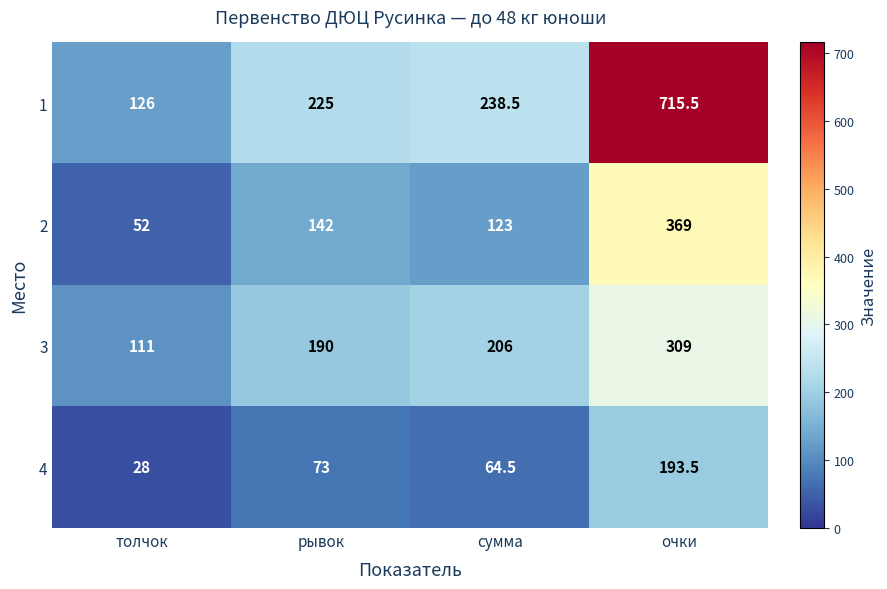

What is the difference between the second highest and minimum values in the 4 series?

45.0